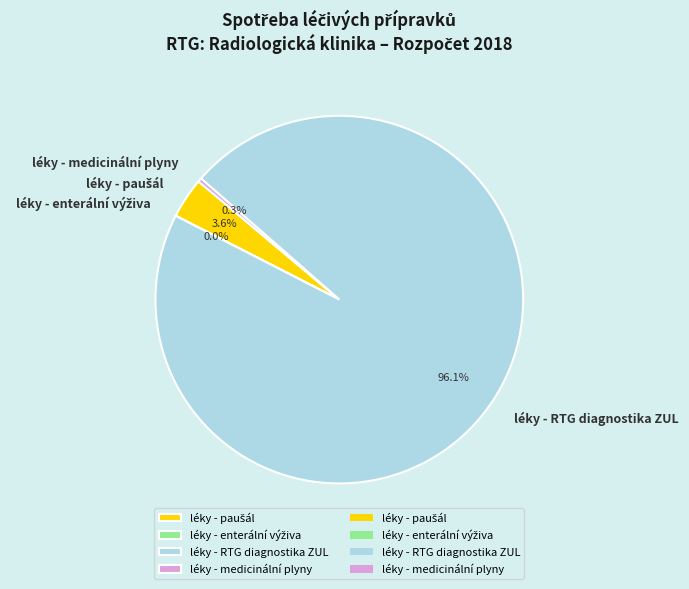

Which category accounts for the majority?

léky - RTG diagnostika ZUL